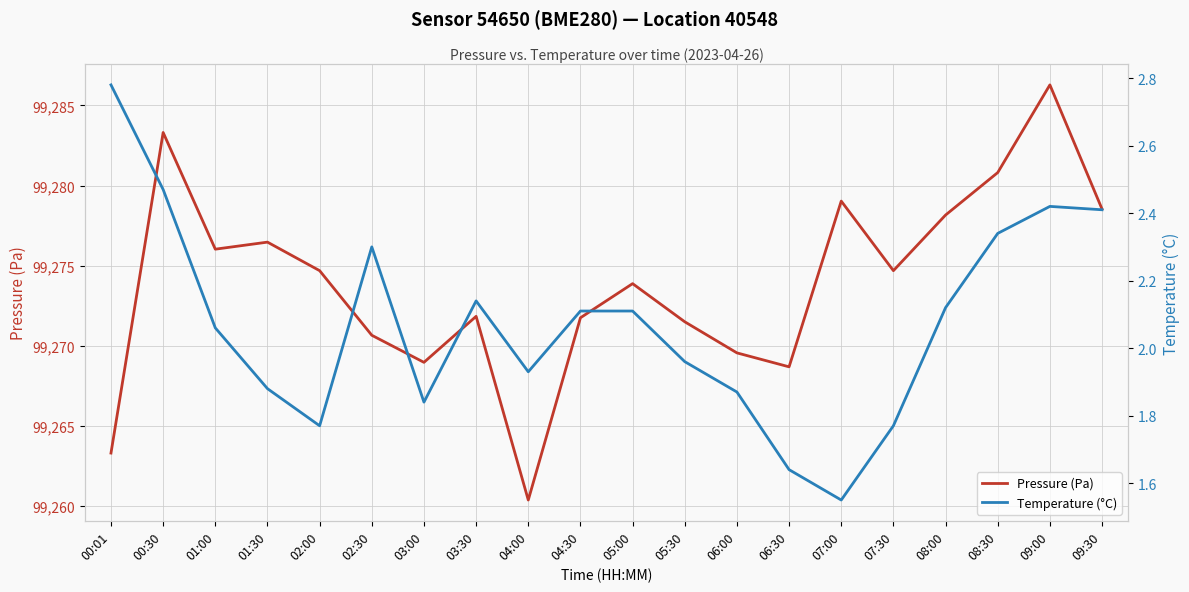

True or false: Temperature (°C) has more than 2 interior local peaks.

True